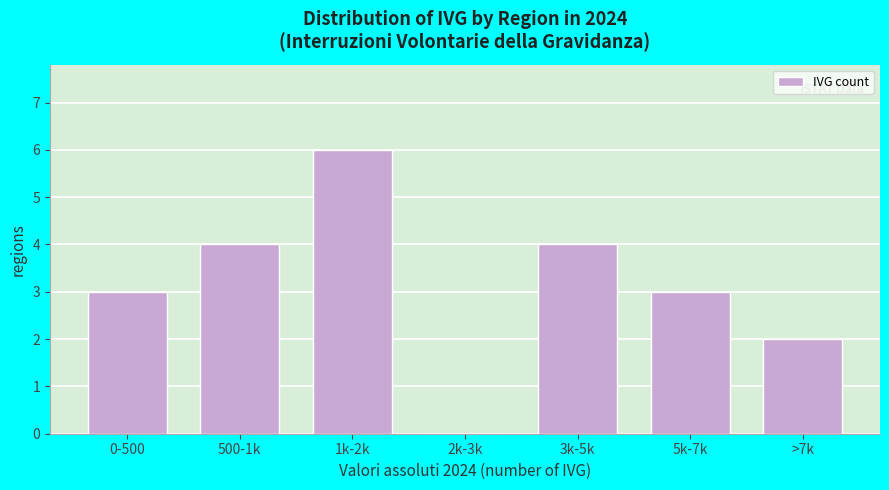

Reading left to right, list all the values displayed in this chart.

0-500=3	500-1k=4	1k-2k=6	2k-3k=0	3k-5k=4	5k-7k=3	>7k=2